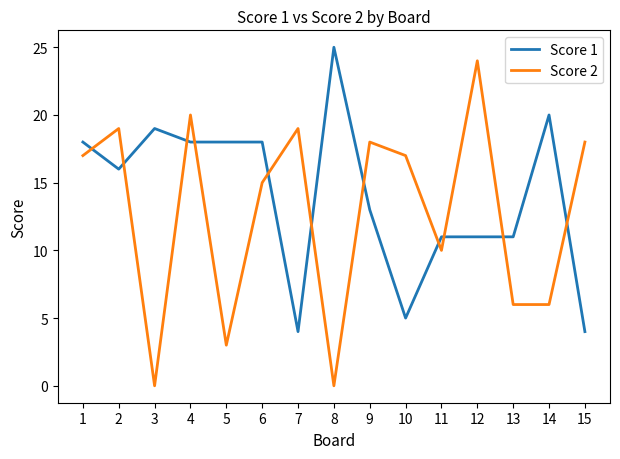

Which series ends up on top after the final intersection of Score 2 and Score 1?

Score 2